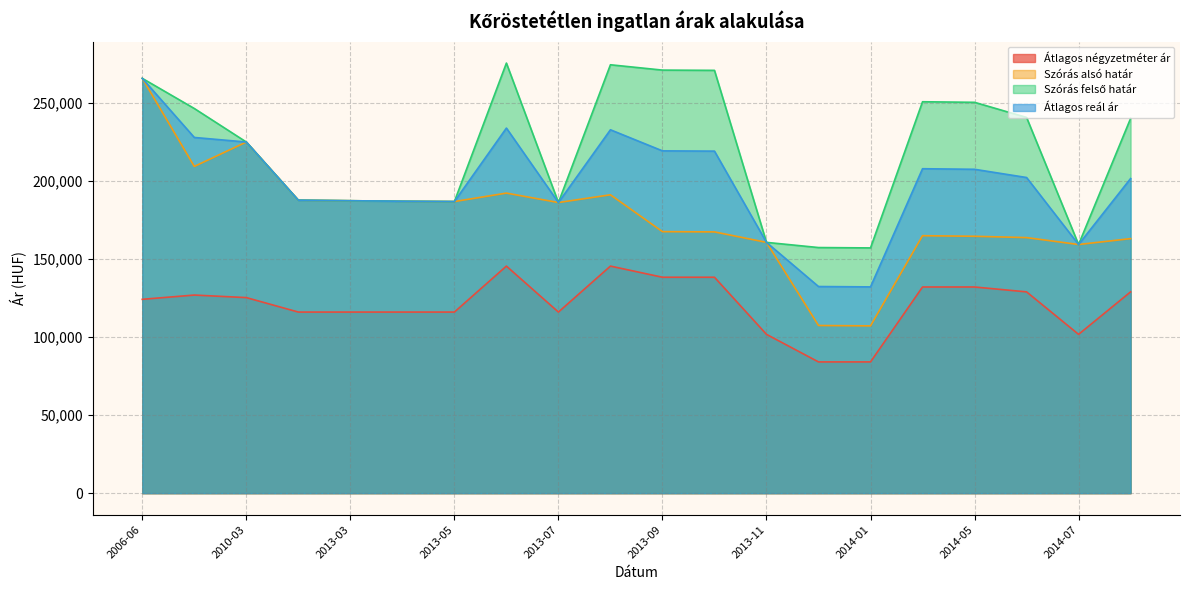

What is the total value across all series at 2013-09?

796565